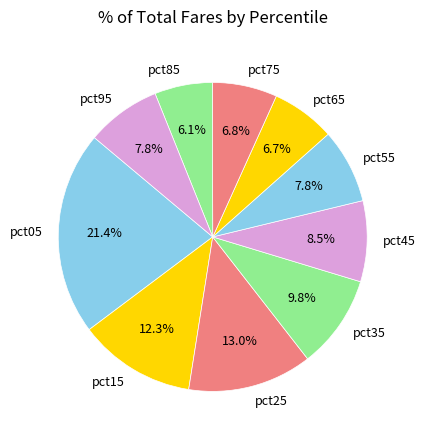

Count the number of slices in the pie.

10